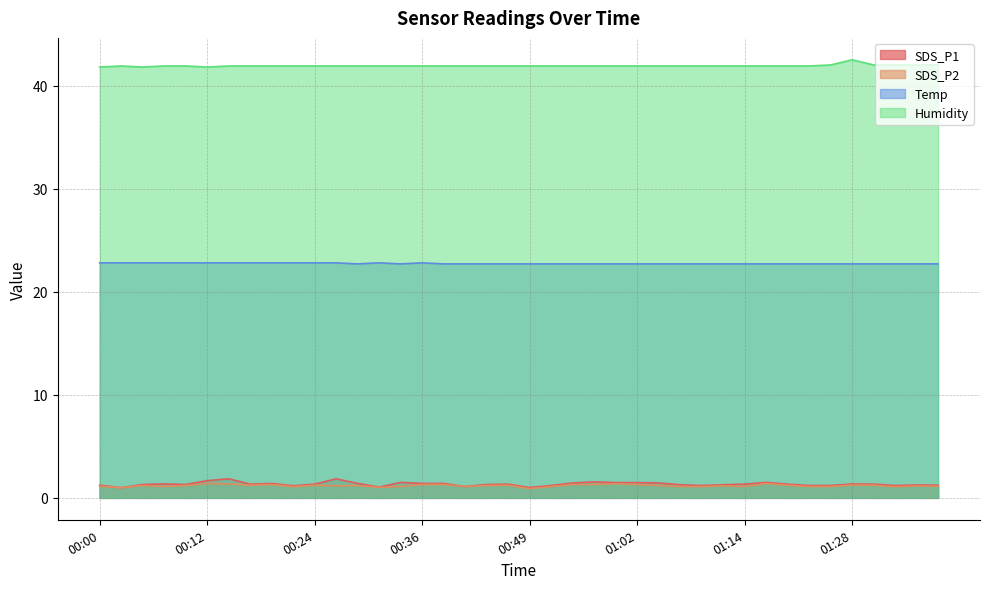

The Temp series shows 22.7 at 00:49. True or false?

True